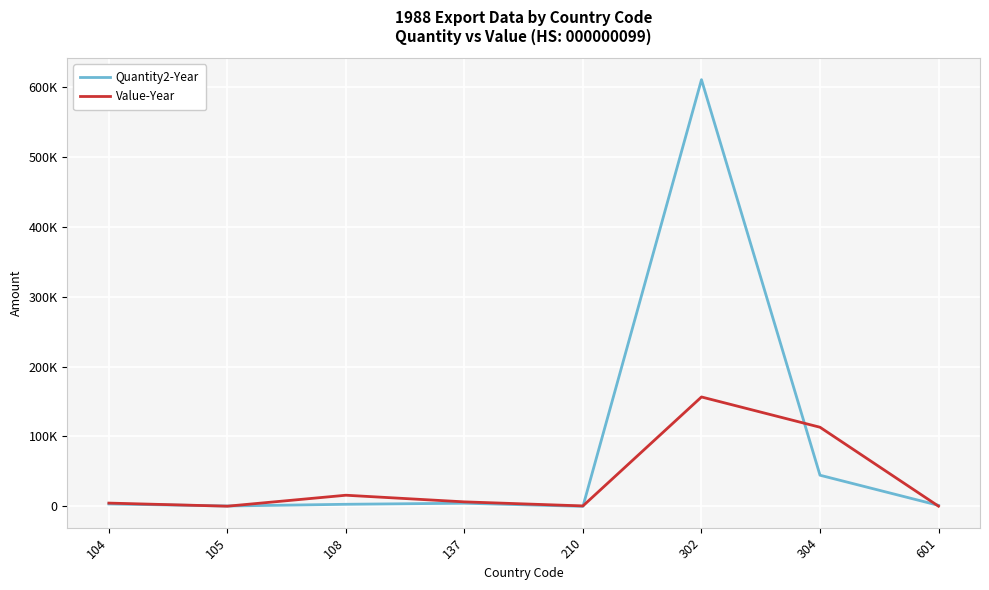

List the series in order of their peak value, lowest first.

Value-Year, Quantity2-Year